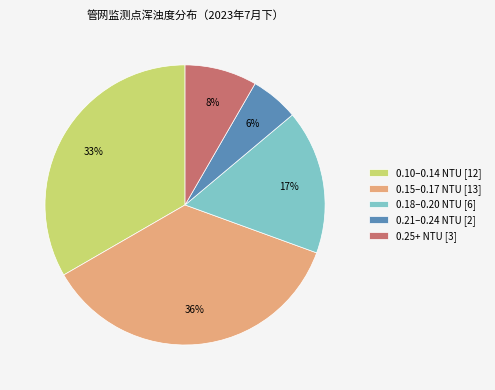

Which category has the biggest portion of the pie?

0.15–0.17 NTU [13]